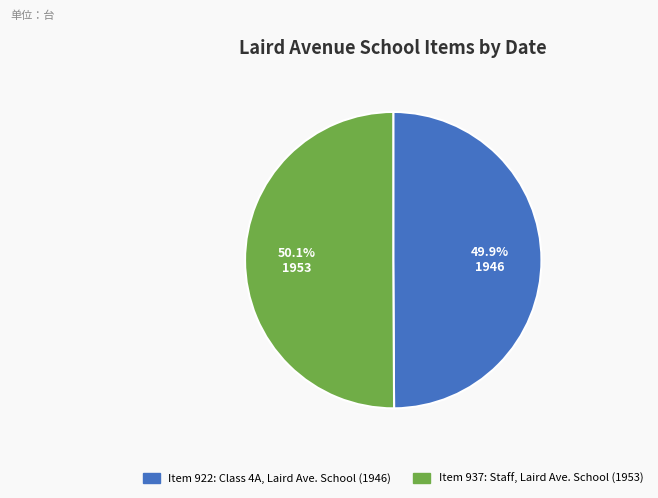

Does any single category account for the majority?

Yes